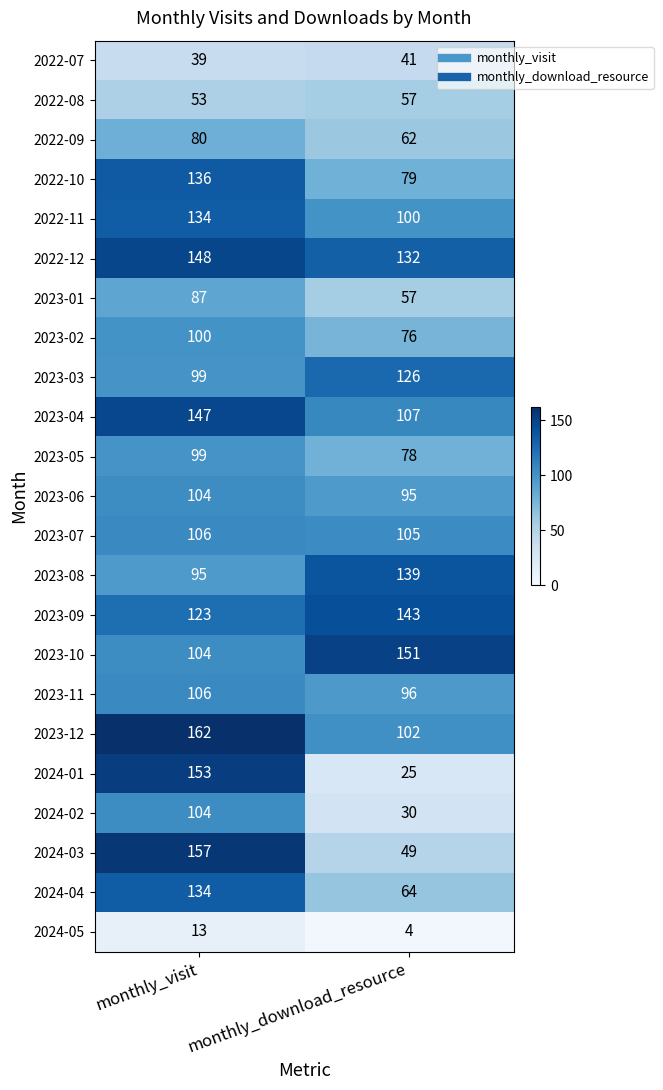

Is the value of 2022-10 at monthly_download_resource greater than the value of 2023-11 at monthly_download_resource?

No